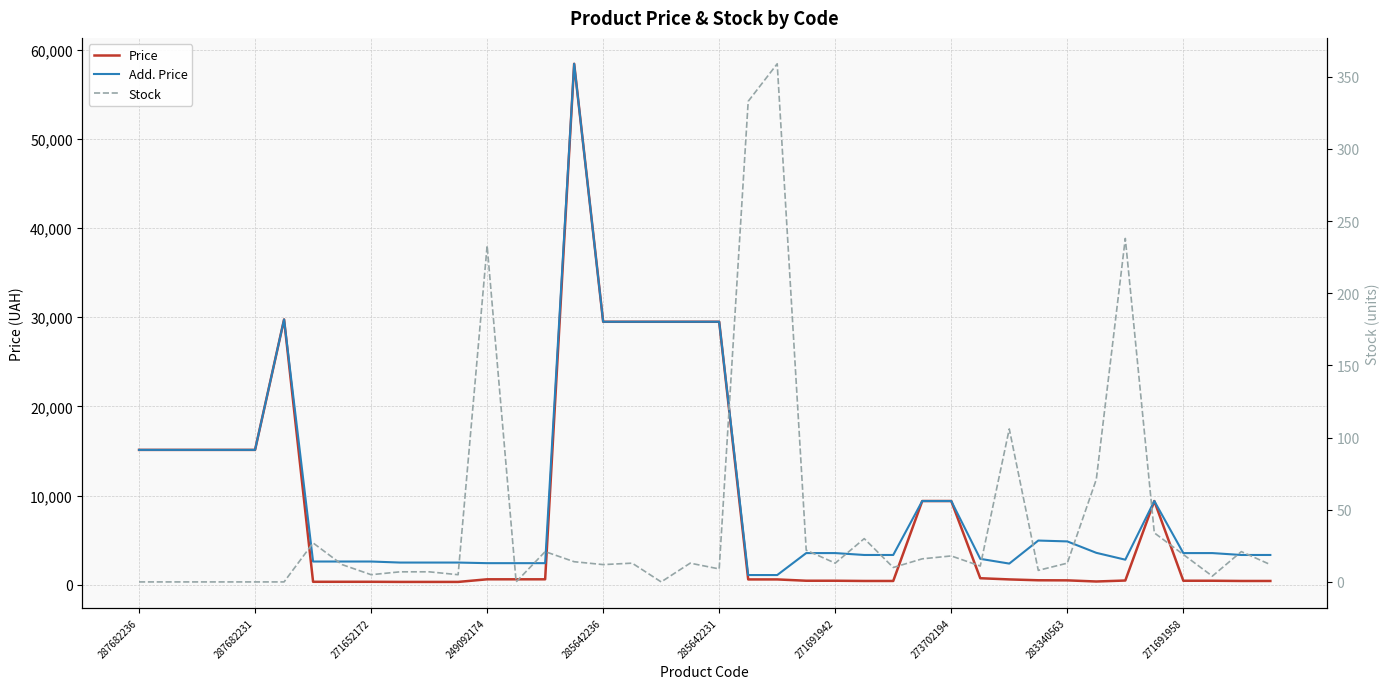

True or false: Stock has a value of 6.9 at 39.

False